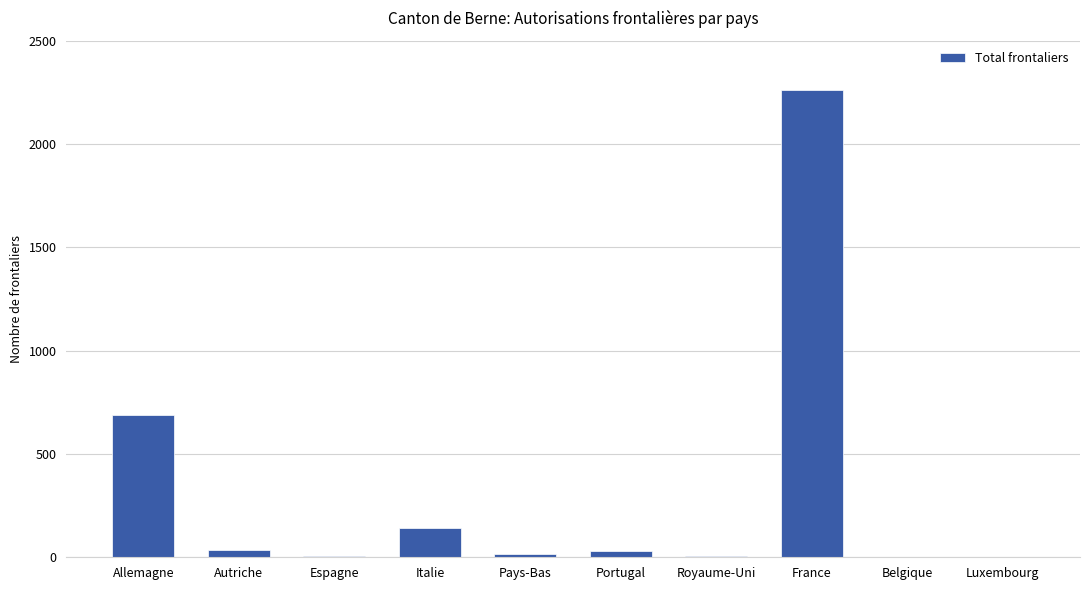

True or false: the data shows 32 at Portugal.

True